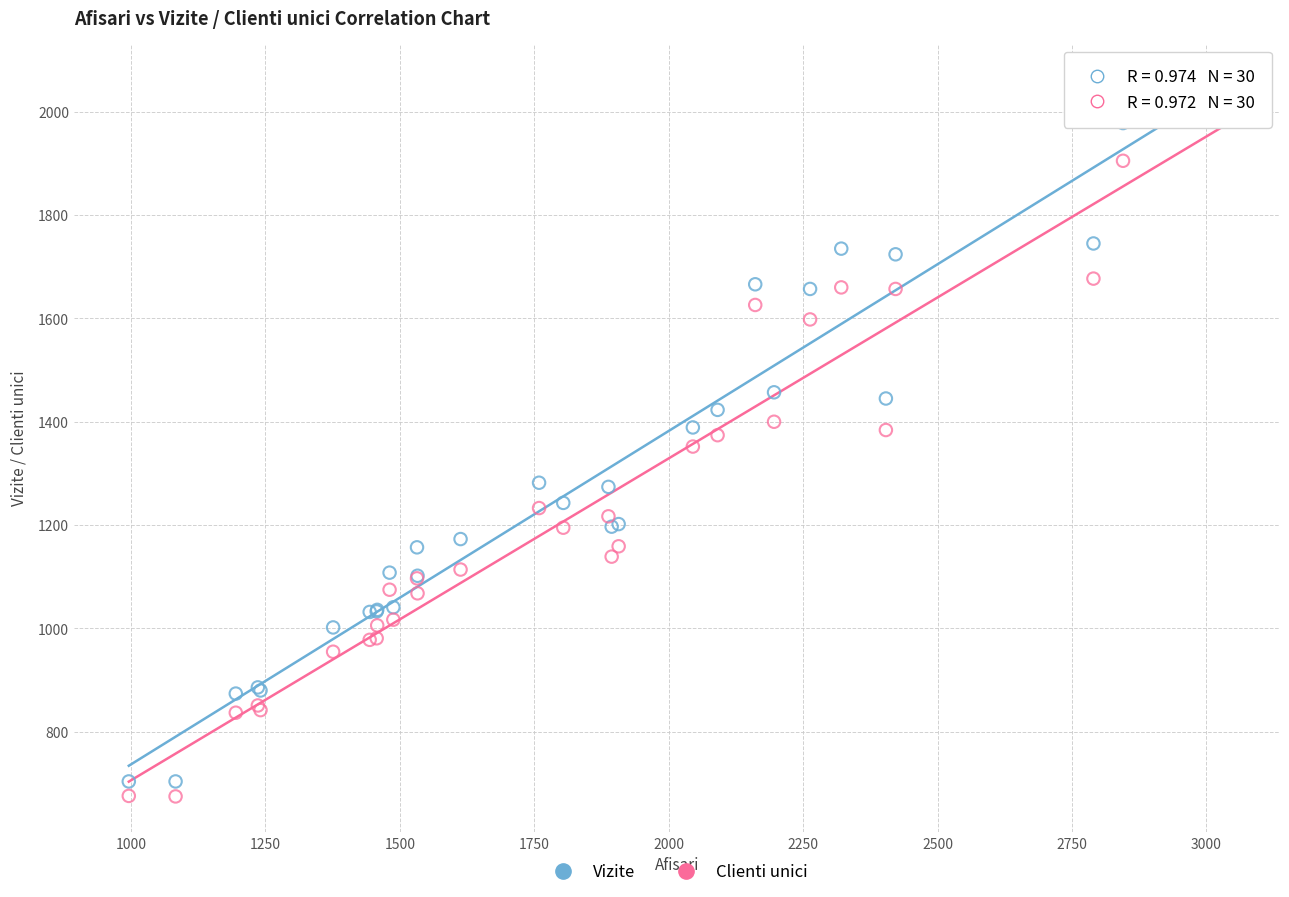

Which series has the largest Y range (max minus min)?

Vizite